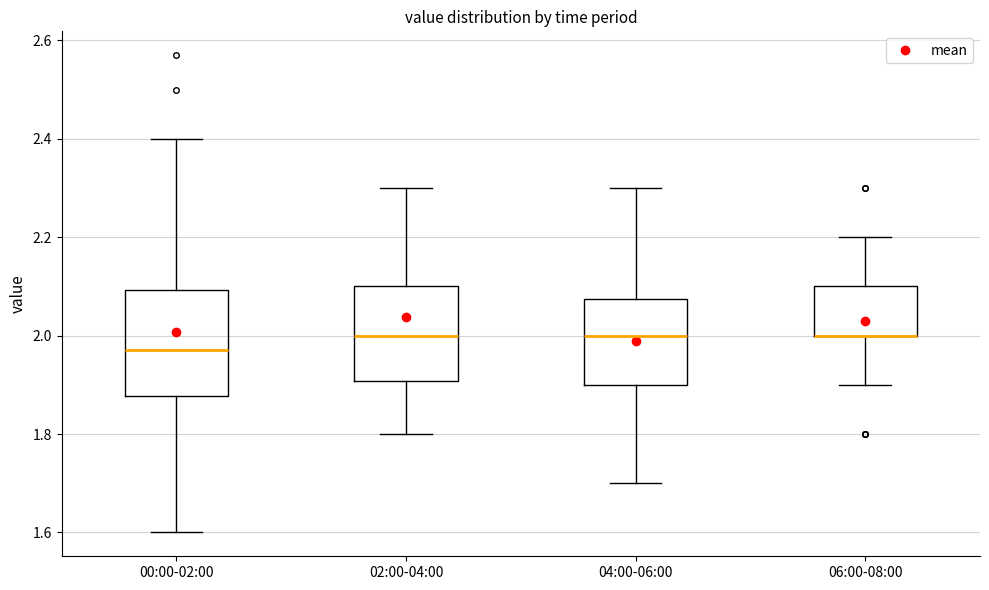

Reading left to right, read every box against the y-axis: the position of its median line, the range the box covers, and the ends of its whiskers. The values are not printed on the chart, so give them approximately, as read against the axis.

00:00-02:00: median 1.98, box 1.88 to 2.10, whiskers 1.60 to 2.40
02:00-04:00: median 2.00, box 1.90 to 2.10, whiskers 1.80 to 2.30
04:00-06:00: median 2.00, box 1.90 to 2.08, whiskers 1.70 to 2.30
06:00-08:00: median 2.00 (drawn on the box's lower edge), box 2.00 to 2.10, whiskers 1.90 to 2.20